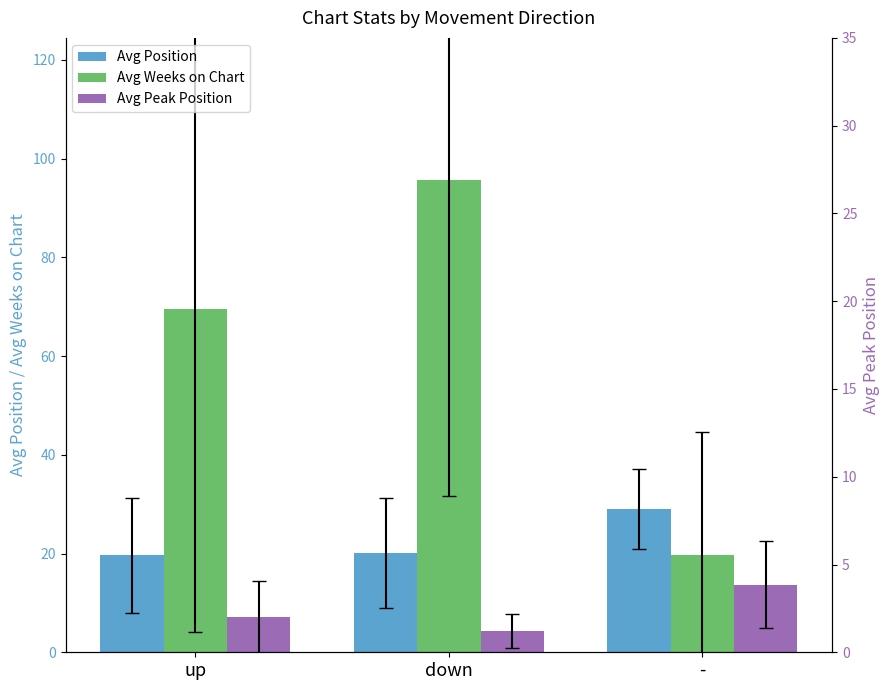

What is the maximum value shown in the chart?

95.7